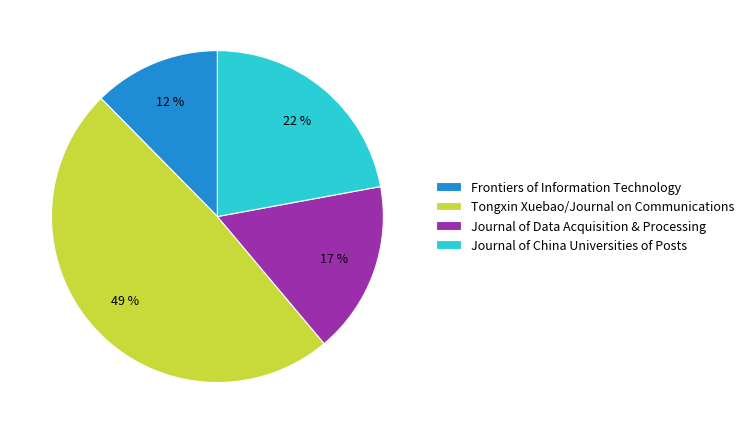

Which category has the smallest portion of the pie?

Frontiers of Information Technology